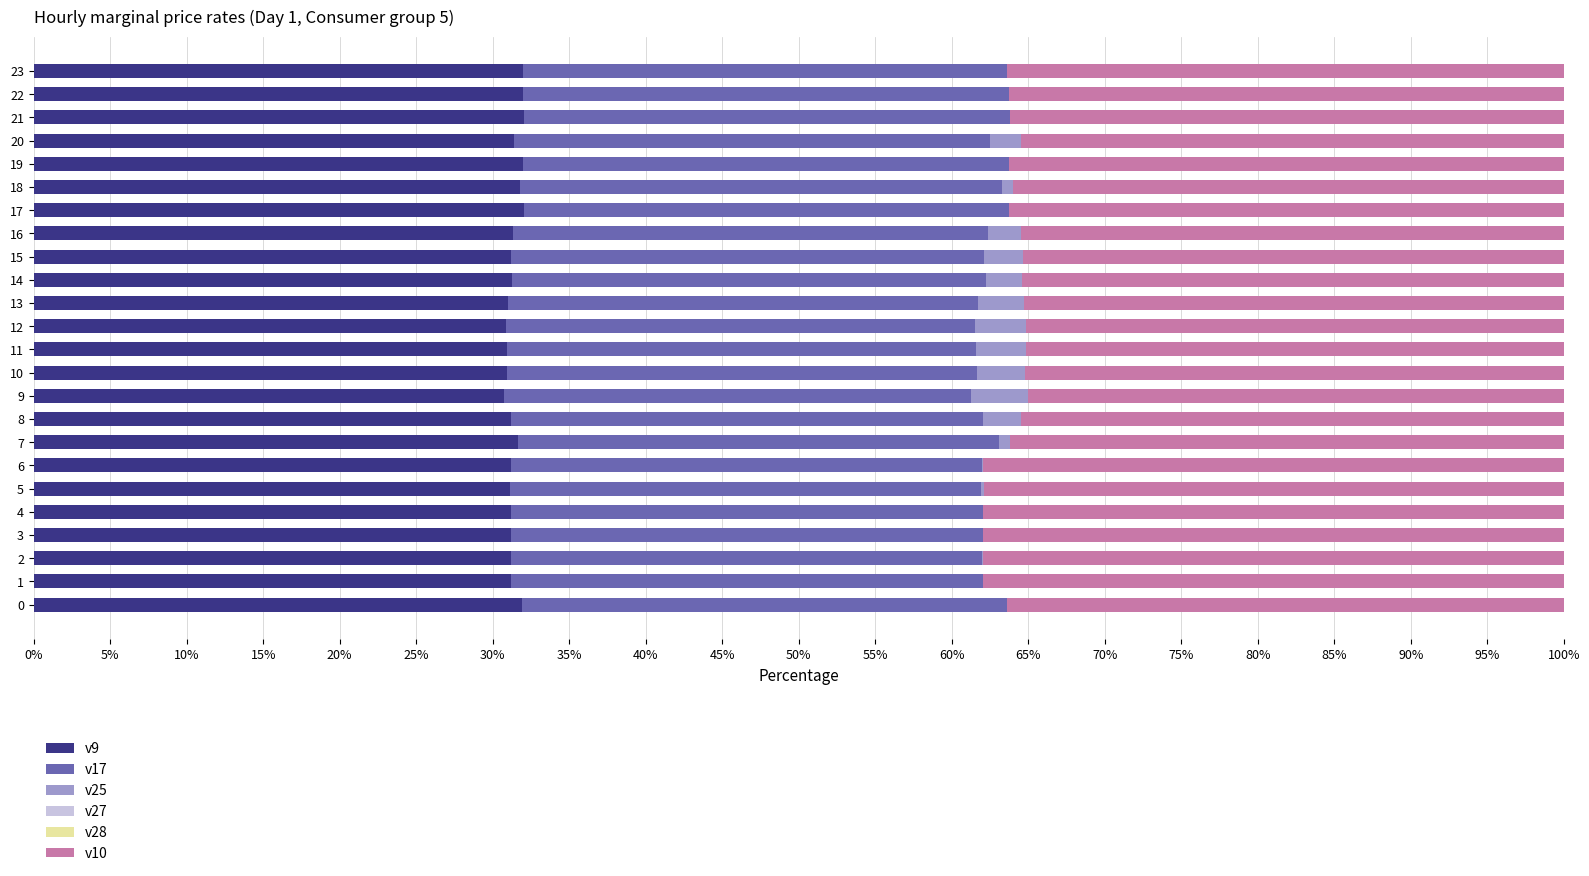

What is the maximum value for v9?

32.0